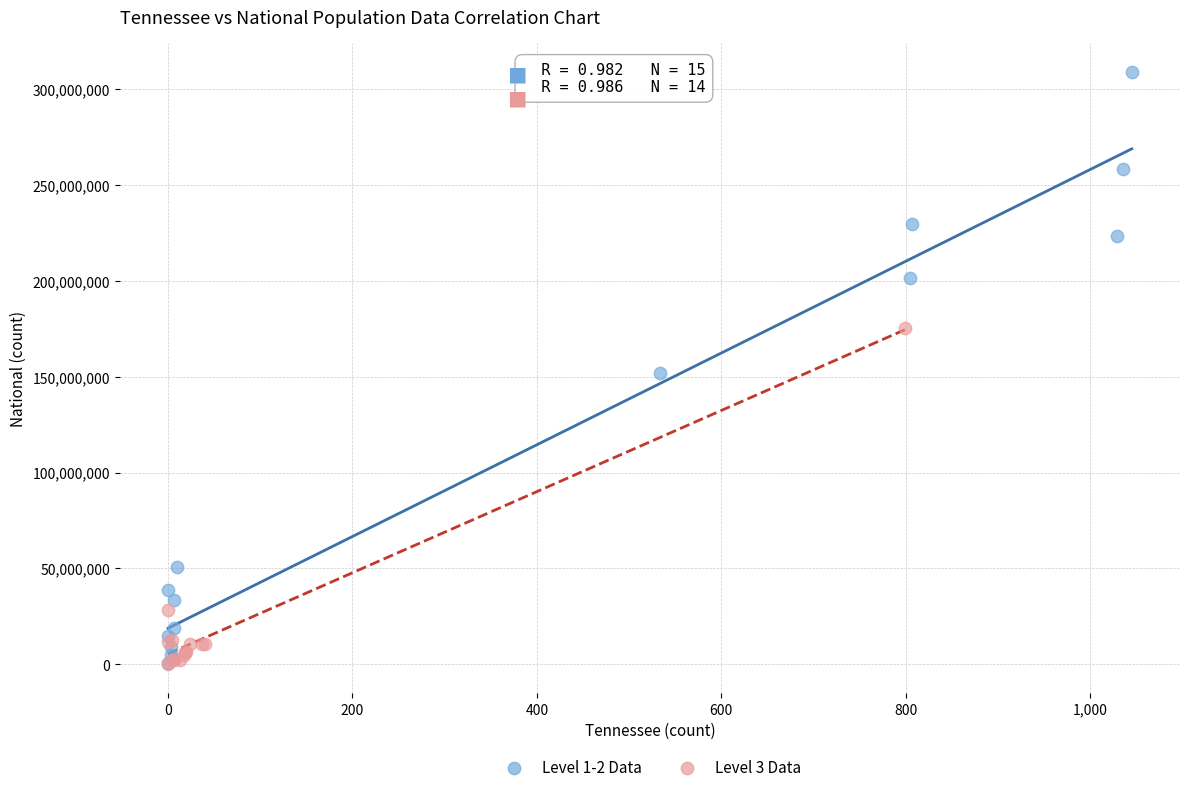

Which series has the widest spread of Y values?

Level 1-2 Data